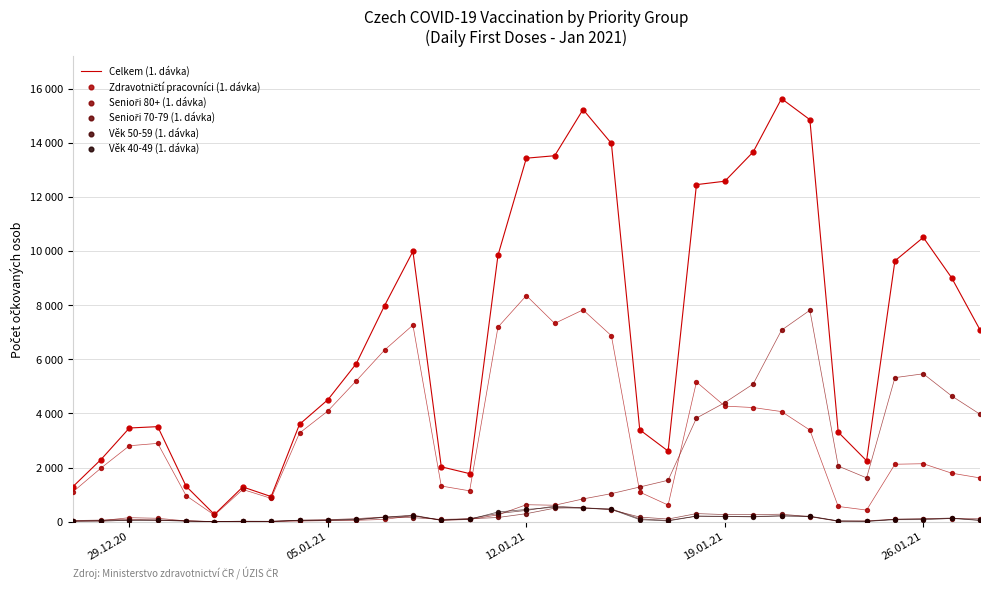

Which series reaches the maximum Y coordinate?

Celkem (1. dávka)